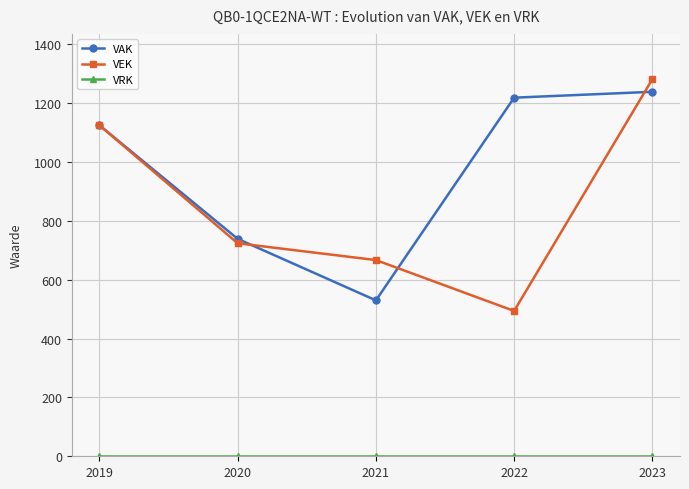

Does the chart display data point markers on the line(s)?

Yes